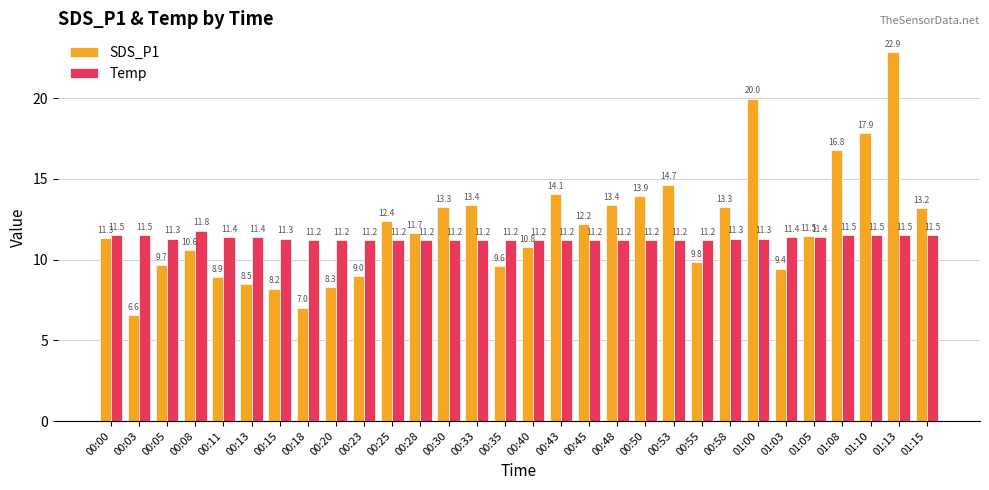

Between 00:20 and 00:45, which series saw the biggest shift?

SDS_P1